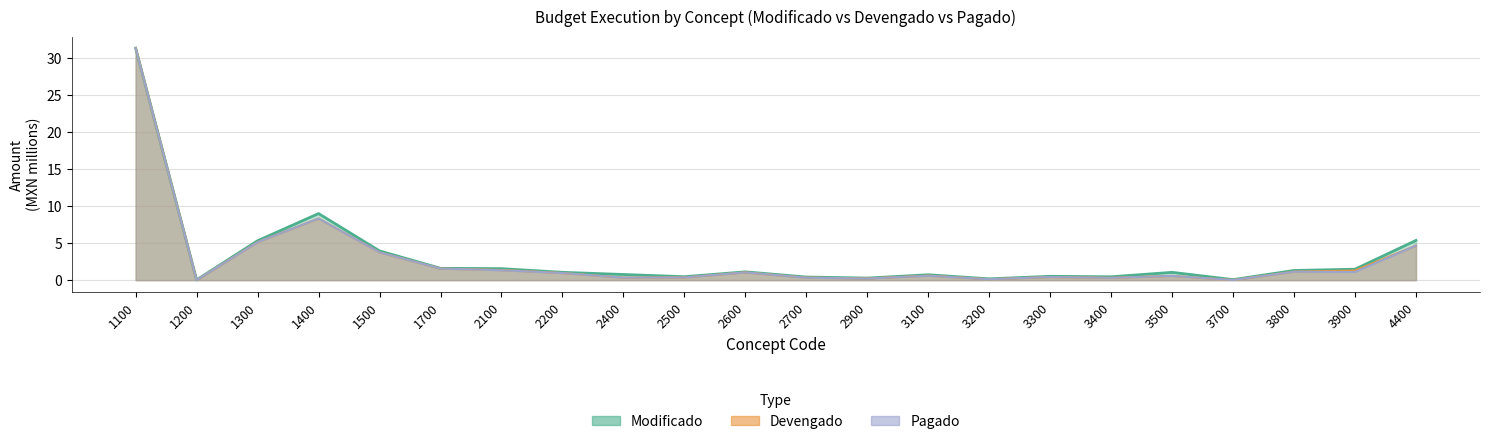

Reading right to left, list all the values displayed in this chart.

Modificado: 4400=5.3	3900=1.5	3800=1.3	3700=0.1	3500=1.0	3400=0.4	3300=0.5	3200=0.2	3100=0.7	2900=0.3	2700=0.4	2600=1.1	2500=0.5	2400=0.8	2200=1.0	2100=1.5	1700=1.6	1500=3.9	1400=9.0	1300=5.3	1200=0.0	1100=31.3
Devengado: 4400=4.7	3900=1.3	3800=1.1	3700=0.0	3500=0.6	3400=0.3	3300=0.4	3200=0.1	3100=0.6	2900=0.2	2700=0.3	2600=1.0	2500=0.4	2400=0.3	2200=1.0	2100=1.4	1700=1.6	1500=3.7	1400=8.3	1300=5.1	1200=0.0	1100=31.3
Pagado: 4400=4.7	3900=1.1	3800=1.1	3700=0.0	3500=0.6	3400=0.3	3300=0.4	3200=0.1	3100=0.6	2900=0.2	2700=0.3	2600=1.0	2500=0.4	2400=0.3	2200=1.0	2100=1.3	1700=1.6	1500=3.7	1400=8.3	1300=5.1	1200=0.0	1100=31.3